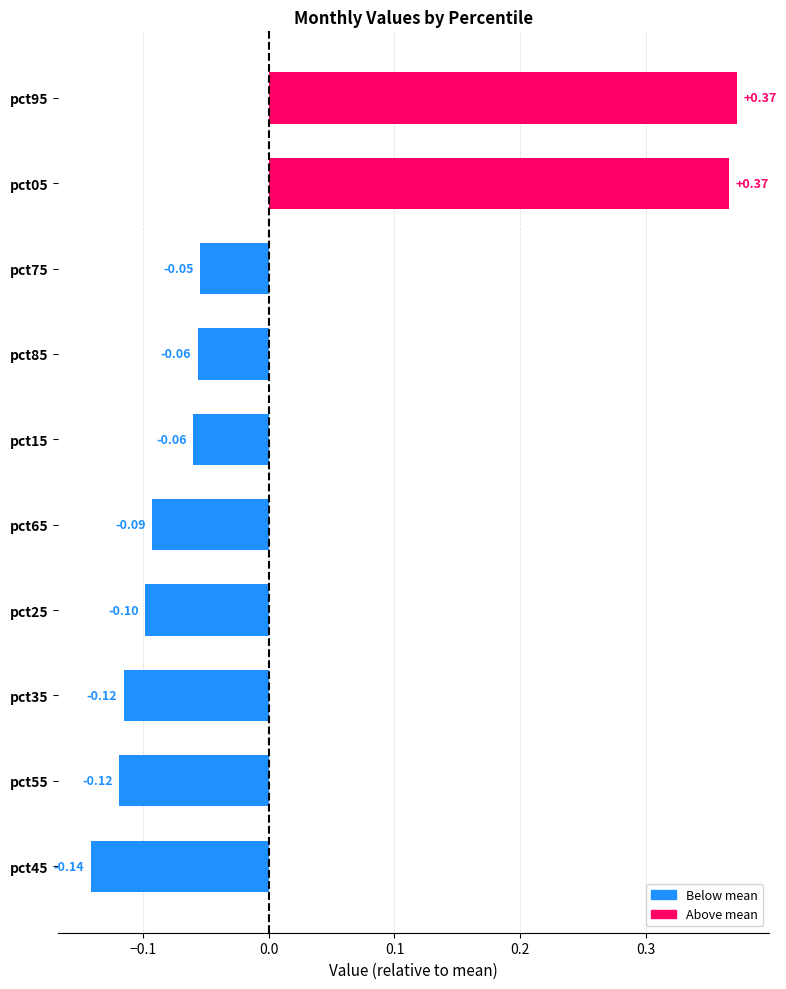

What is the sum of the values at pct05 and pct25?

0.3